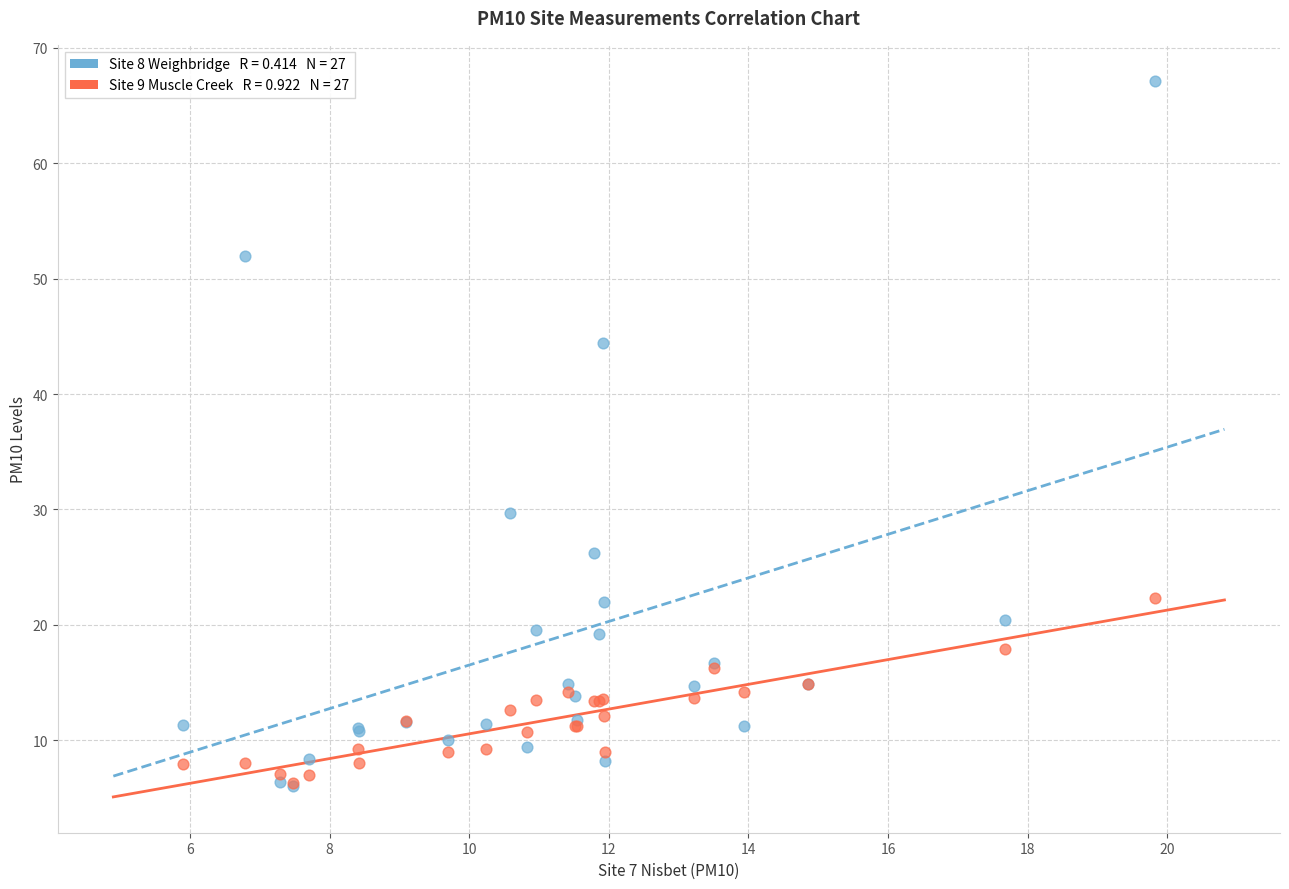

Across all series, what Y value is closest to 36?

29.7